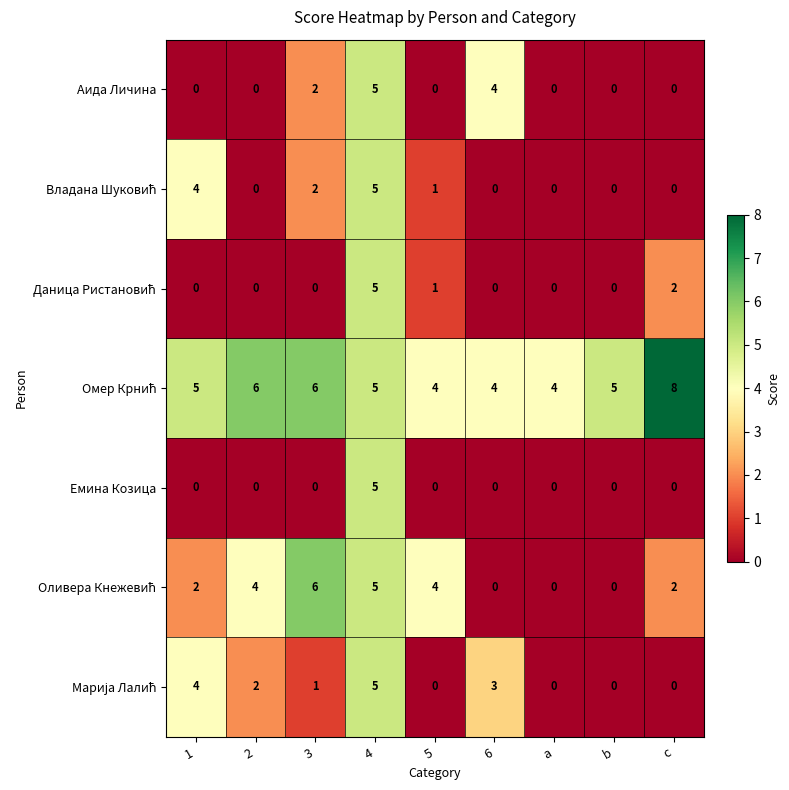

What is the highest value of the Аида Личина series?

5